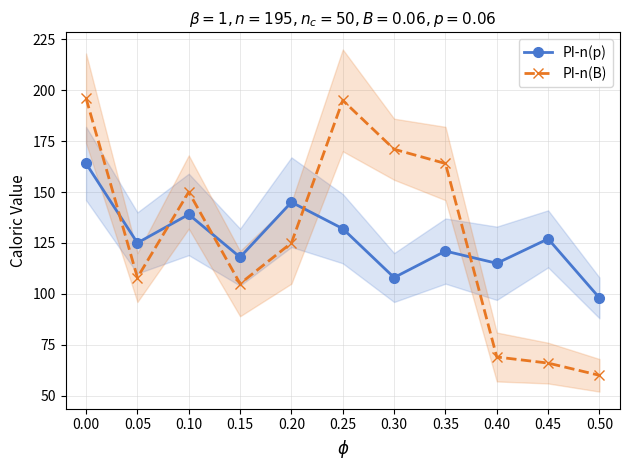

Which series changed the most between 0.35 and 0.45?

PI-n(B)